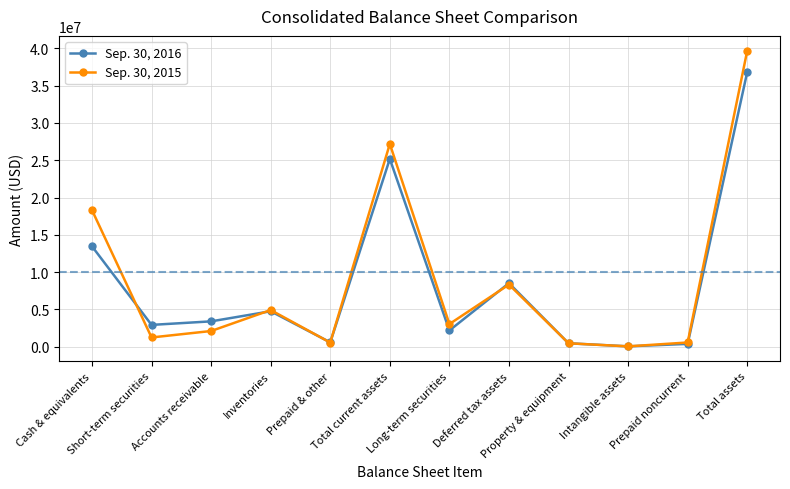

At which category is the sum across all series the highest?

Total assets